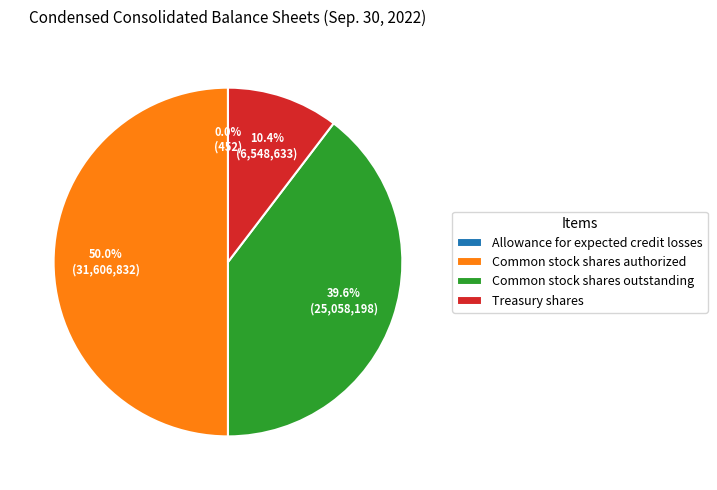

What percentage do Treasury shares and Common stock shares authorized together represent?

60.4%